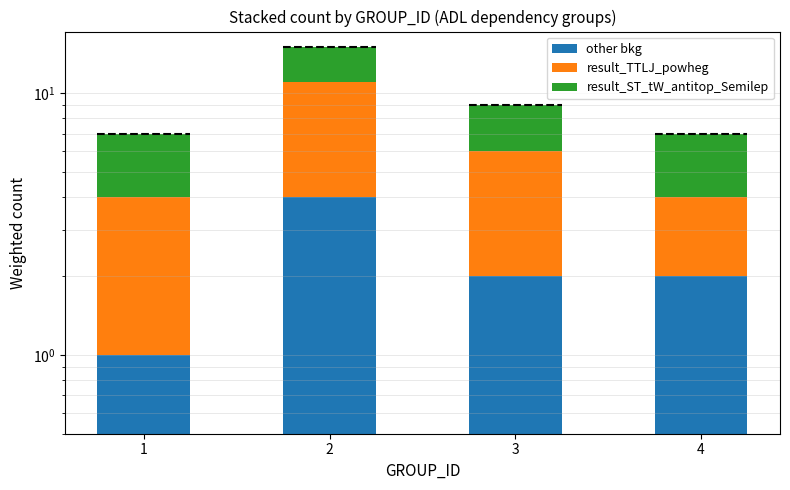

At which category does the chart reach its minimum across all series?

1